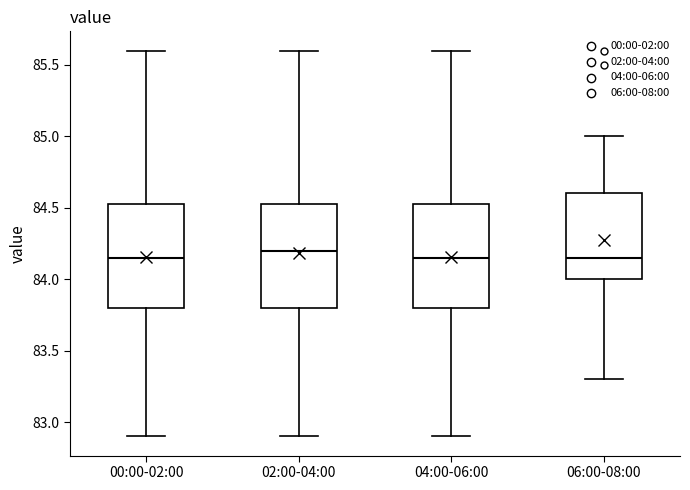

Reading left to right, transcribe this box plot: for each box, give where its median line is, the range the box spans, and where its two whiskers end, as read against the y-axis. The values are not printed on the chart, so give them approximately, as read against the axis.

00:00-02:00: median 84.15, box 83.80 to 84.55, whiskers 82.90 to 85.60
02:00-04:00: median 84.20, box 83.80 to 84.55, whiskers 82.90 to 85.60
04:00-06:00: median 84.15, box 83.80 to 84.55, whiskers 82.90 to 85.60
06:00-08:00: median 84.15, box 84.00 to 84.60, whiskers 83.30 to 85.00